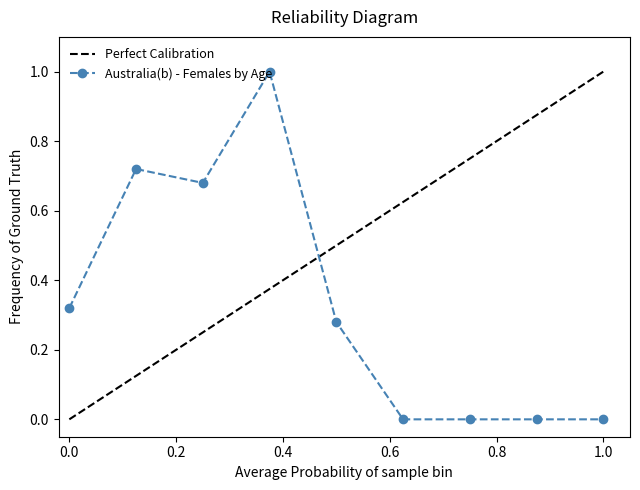

What is the maximum value for Australia(b) - Females by Age?

1.0